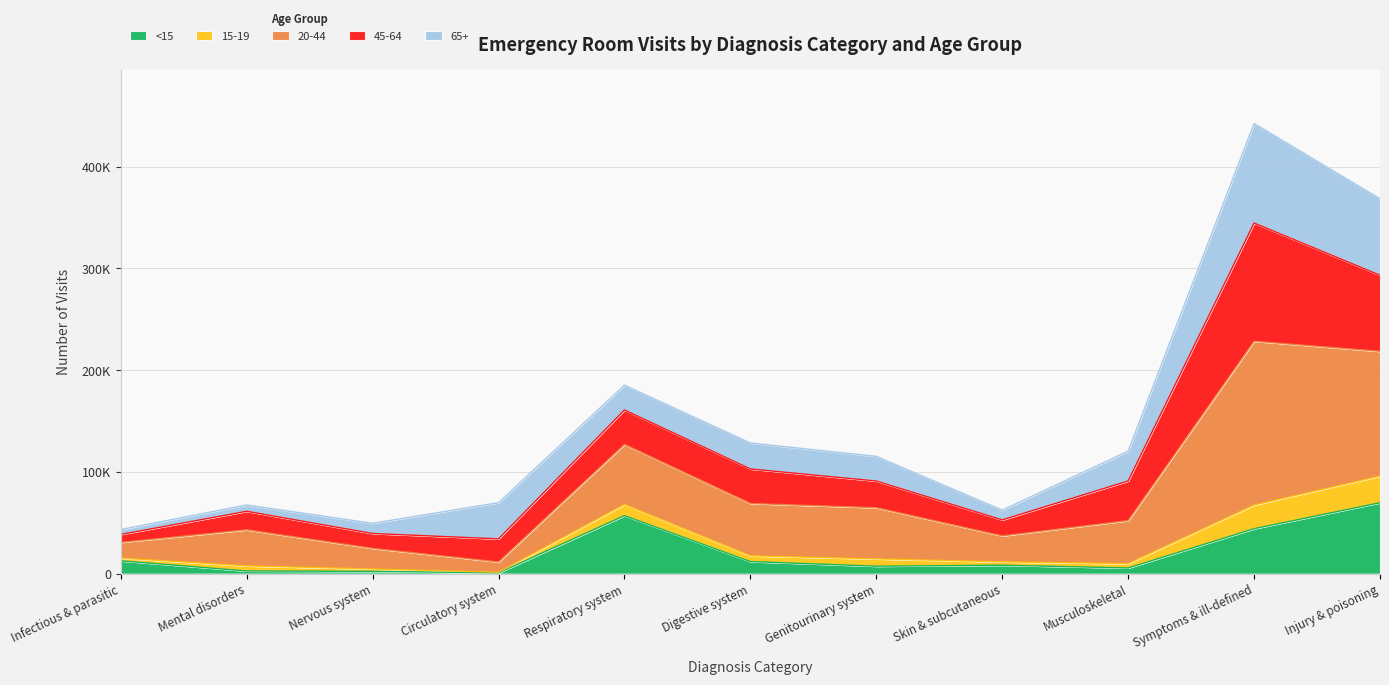

Does the chart display data point markers on the line(s)?

No